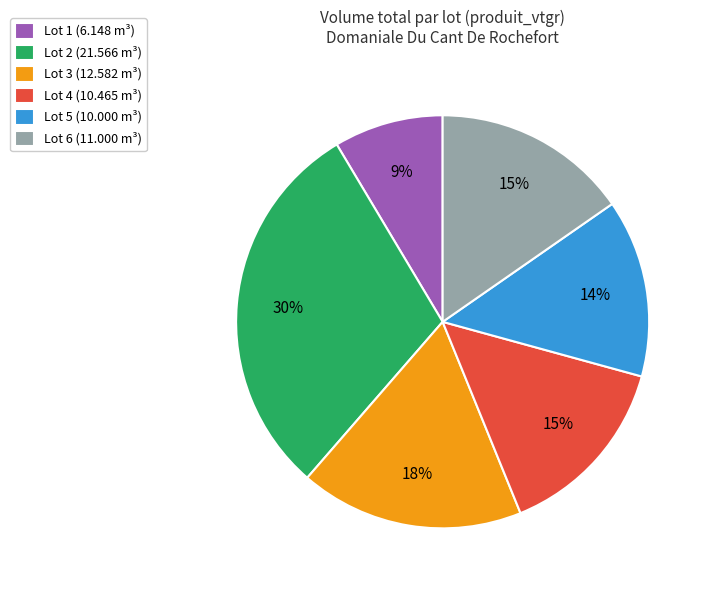

Is Lot 4 (10.465 m³) the majority of the pie?

No